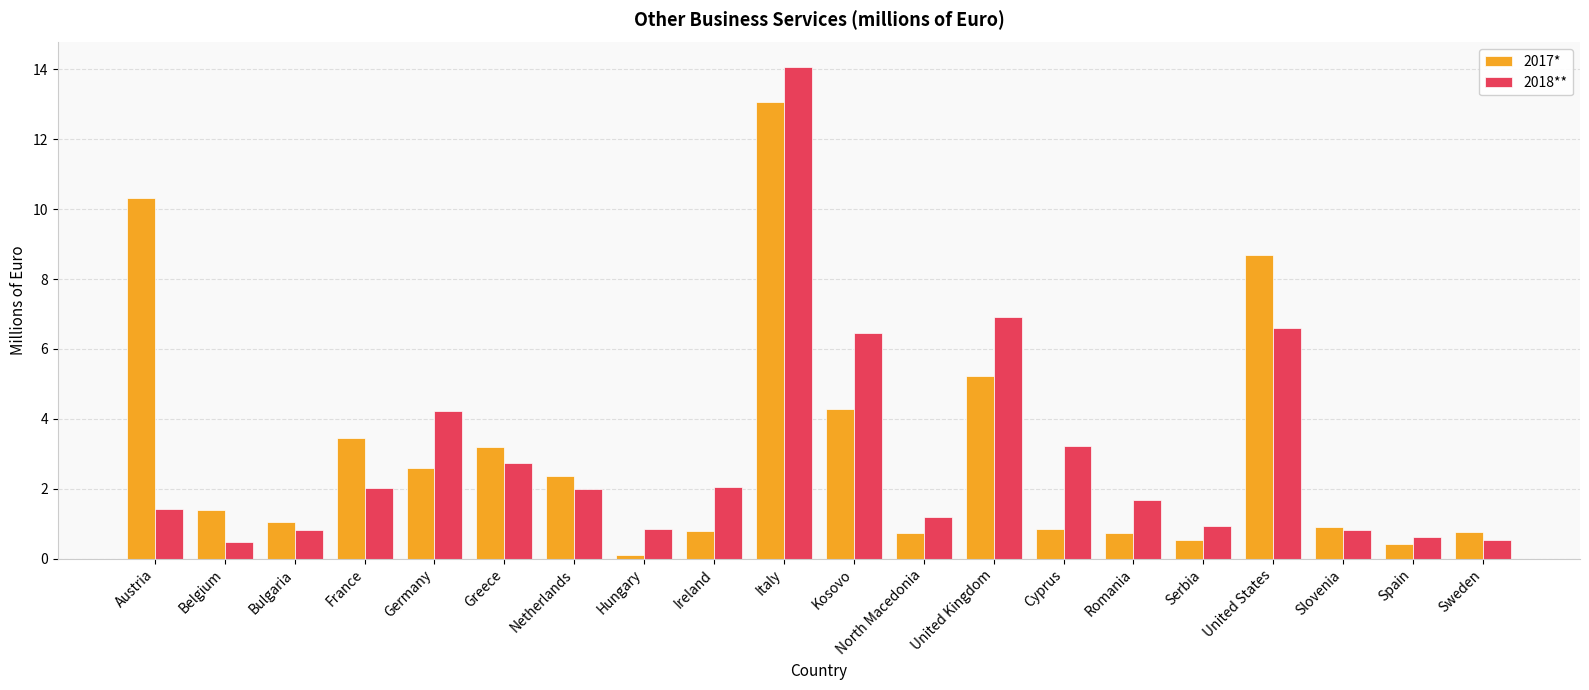

At which category is the sum across all series the highest?

Italy